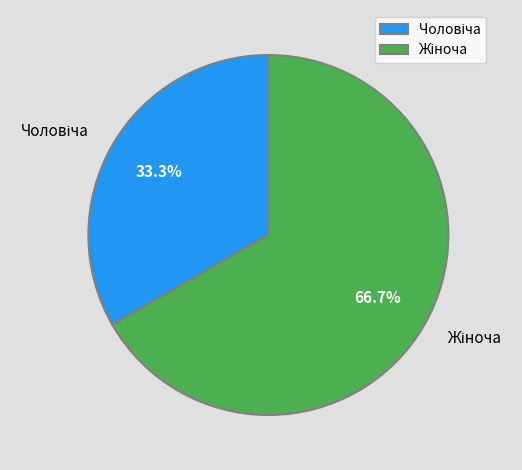

Is there a majority slice in this chart?

Yes